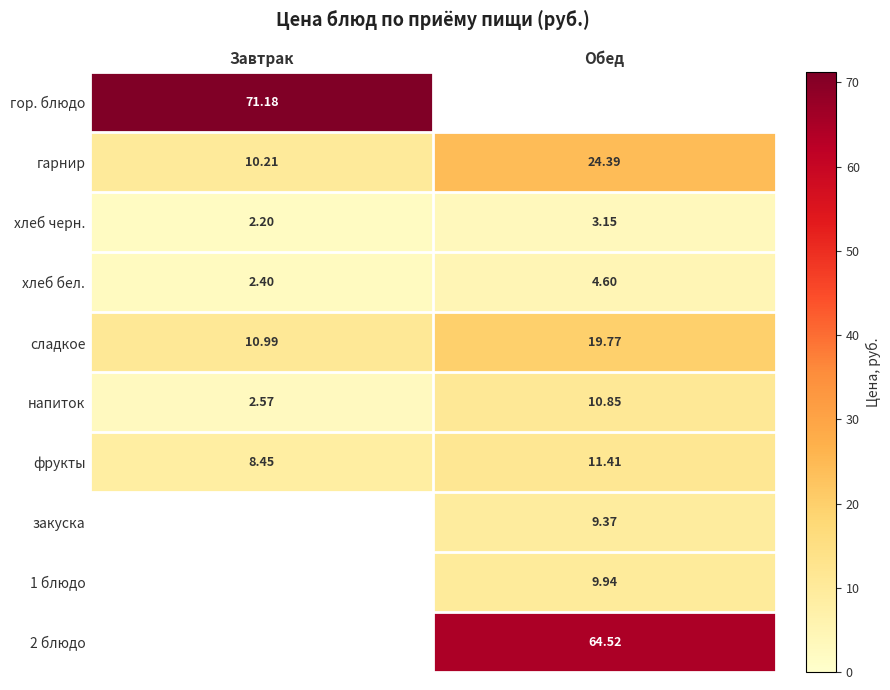

What is the difference between the maximum and minimum values in the напиток series?

8.3